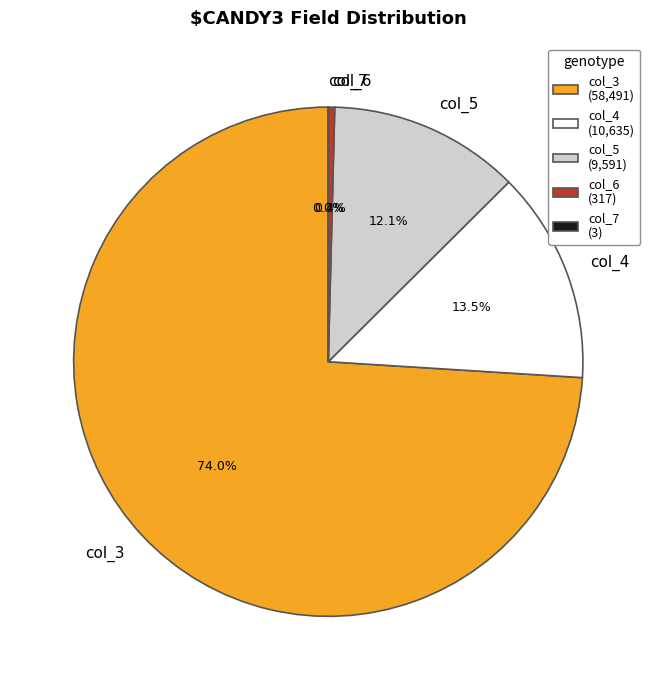

Does any single category account for the majority?

Yes